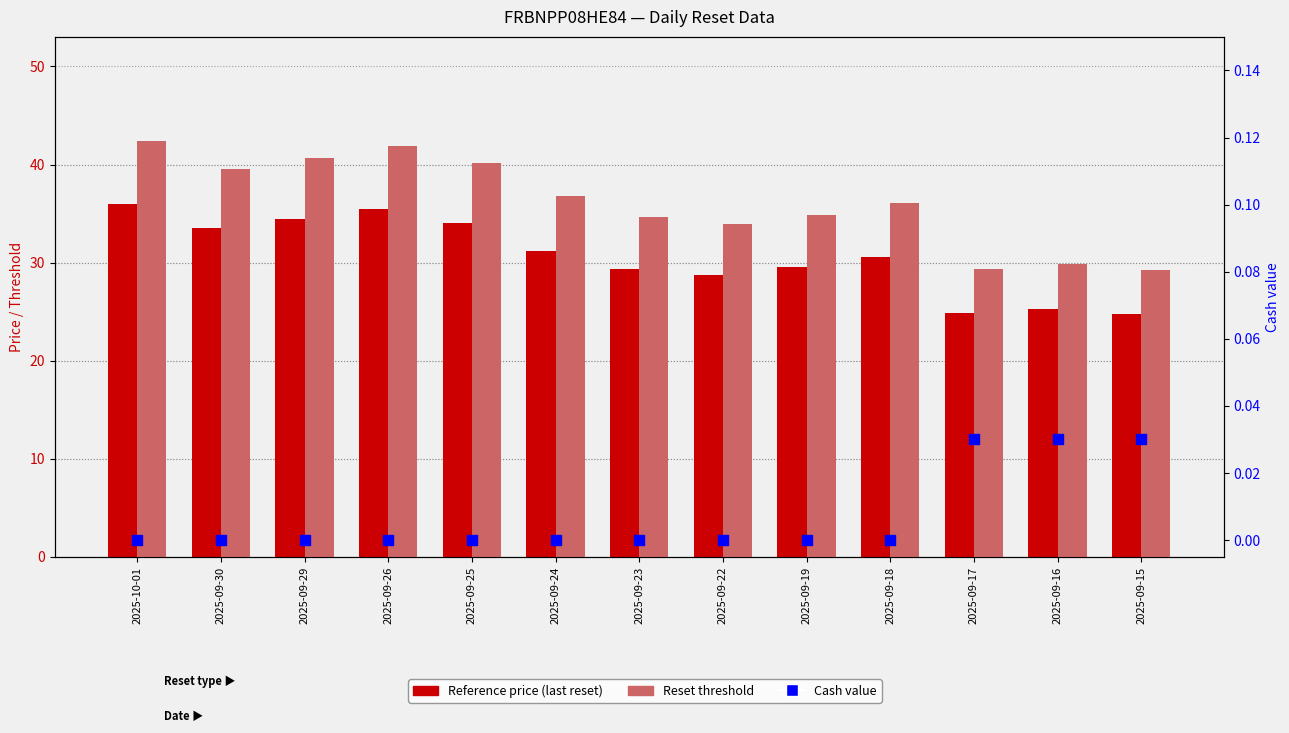

Which series has the largest Y range (max minus min)?

Reset threshold